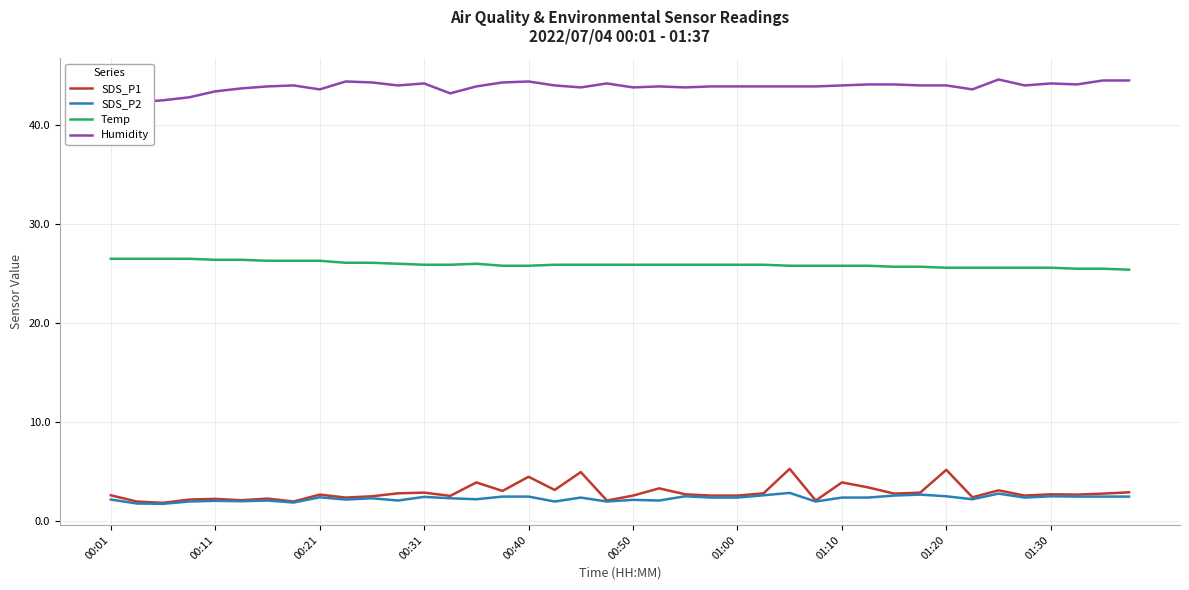

True or false: Temp and SDS_P1 cross at least once.

False